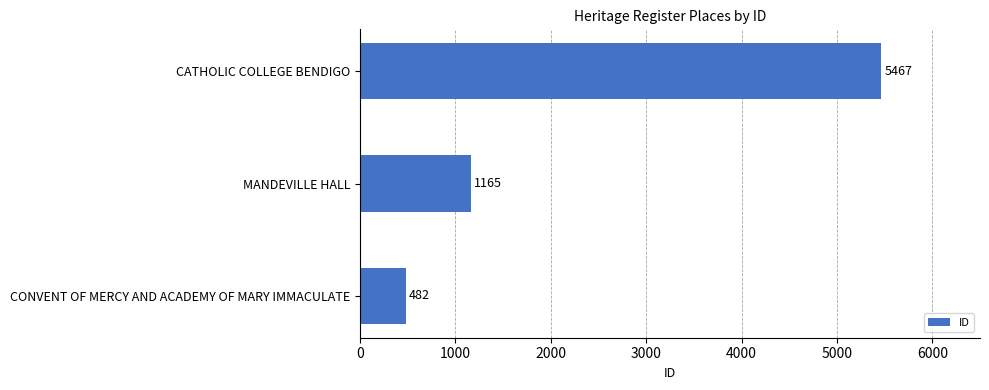

What is the difference between the values at CATHOLIC COLLEGE BENDIGO and CONVENT OF MERCY AND ACADEMY OF MARY IMMACULATE?

4985